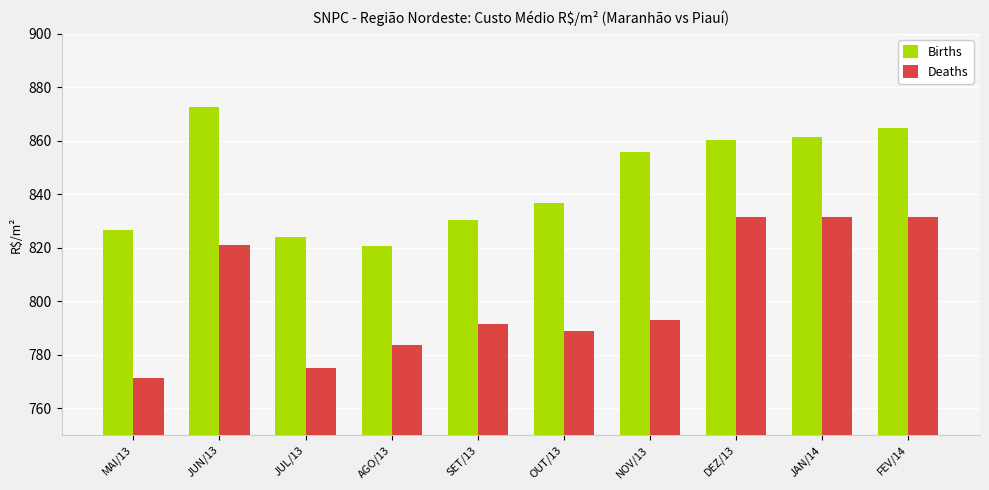

What is the average value of the Births series?

845.3